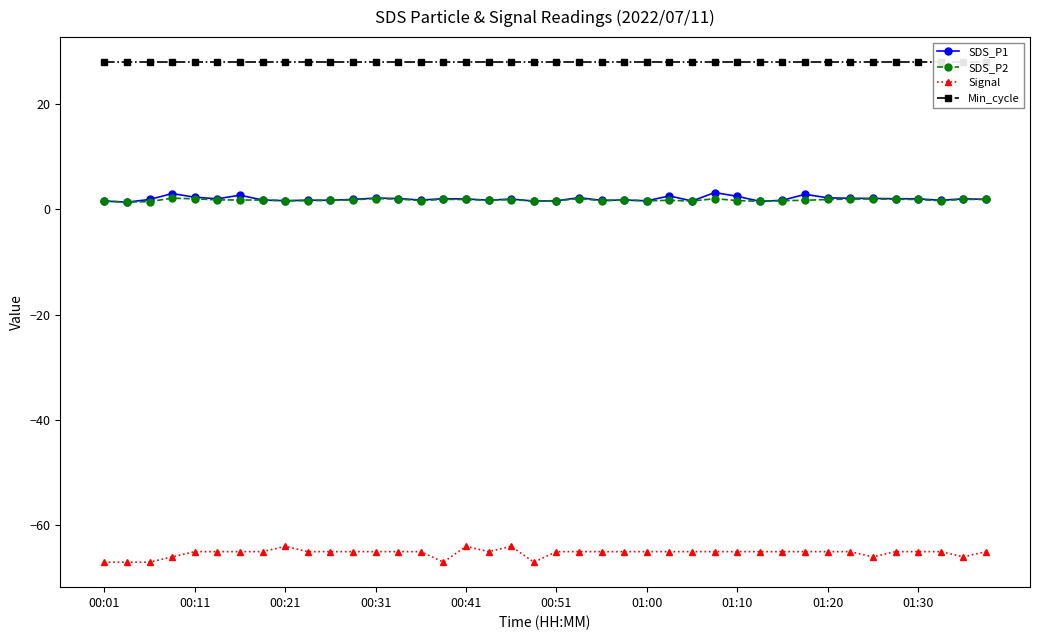

True or false: SDS_P2 and Signal cross at least once.

False